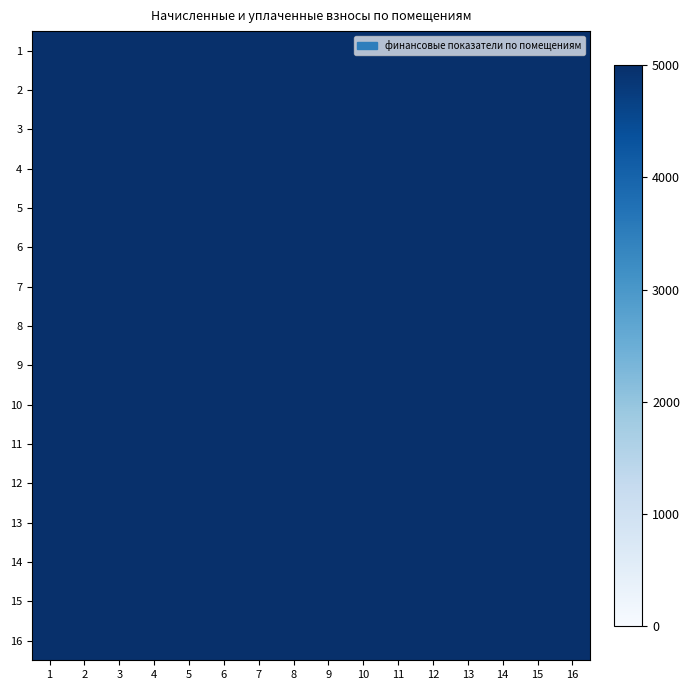

At which category is the sum across all series the highest?

8